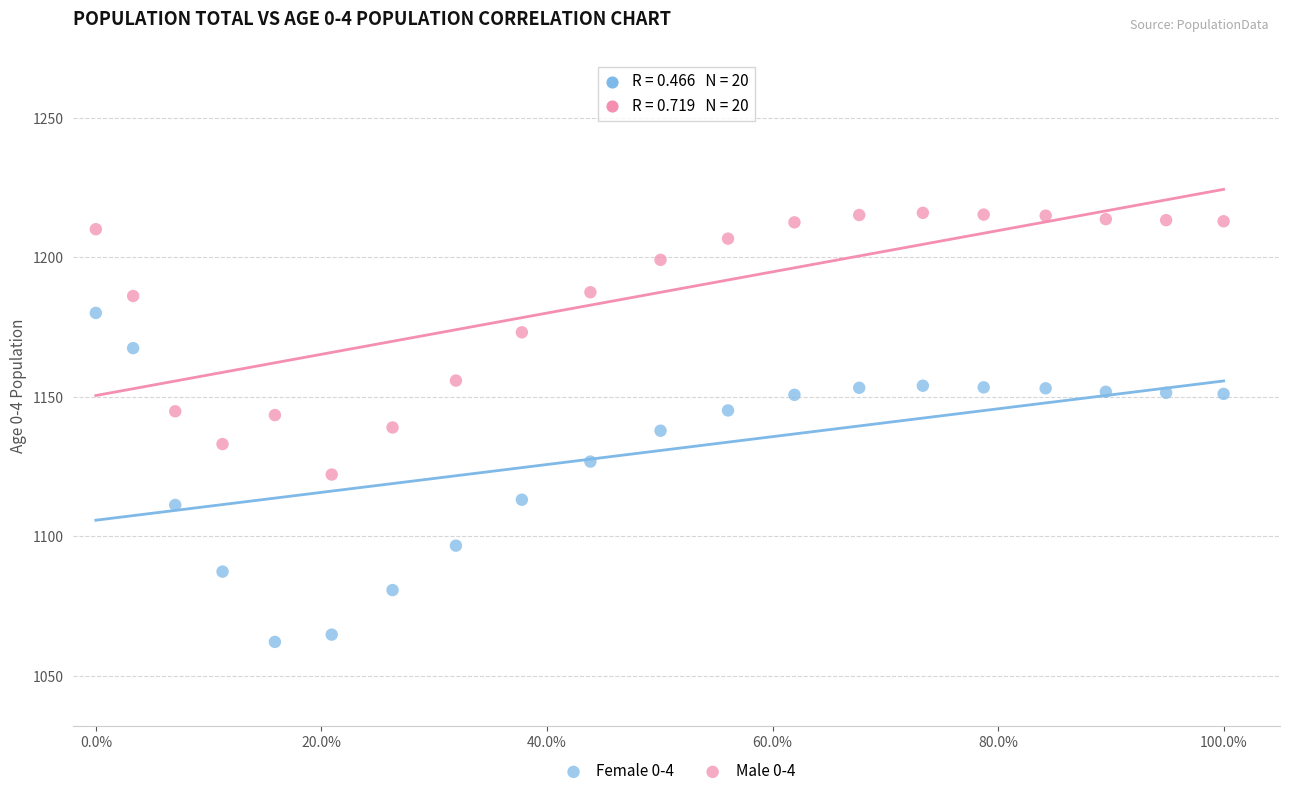

Which series contains the lowest Y value?

Female 0-4